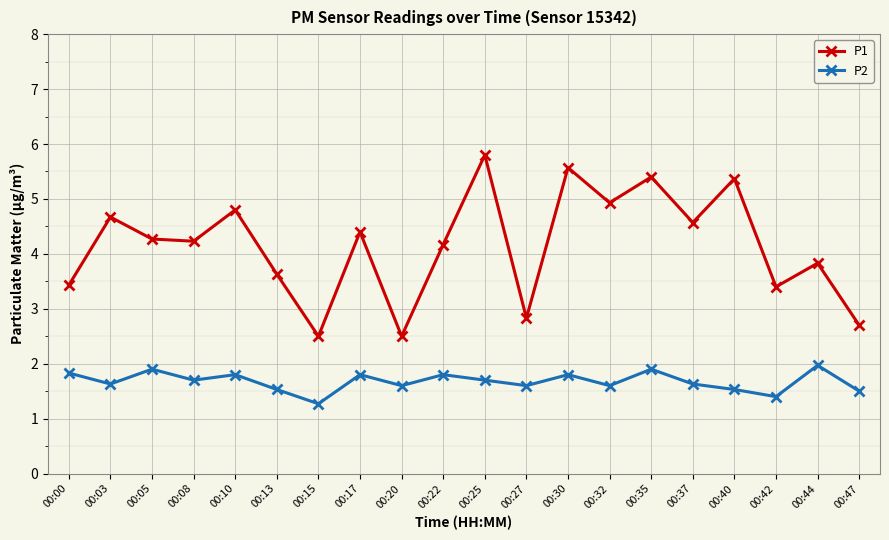

Between 00:00 and 00:42, which series saw the biggest shift?

P2